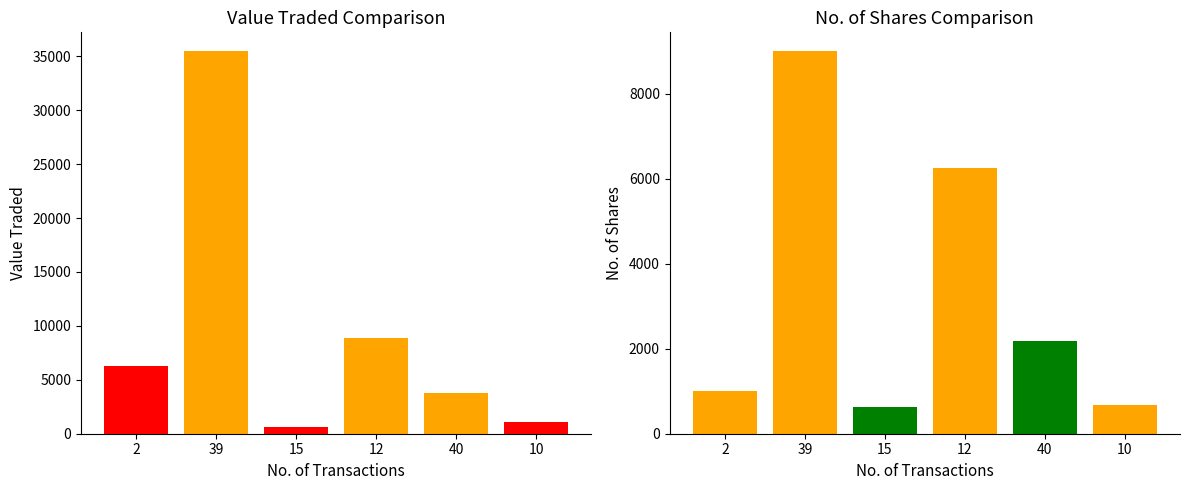

The No. of Shares series shows 5 at 1. True or false?

False